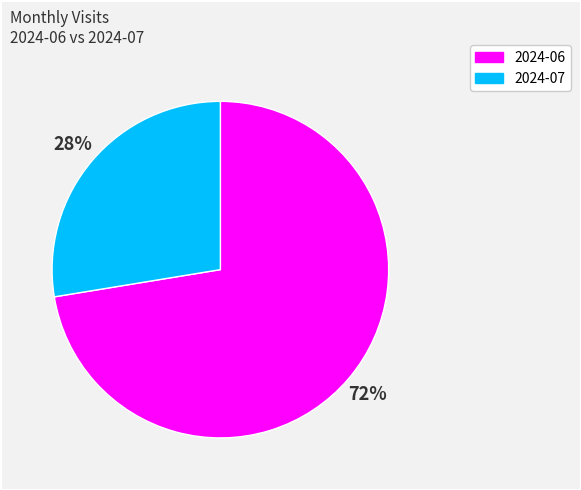

To the nearest percent, what is the combined percentage of 2024-07 and 2024-06?

100%